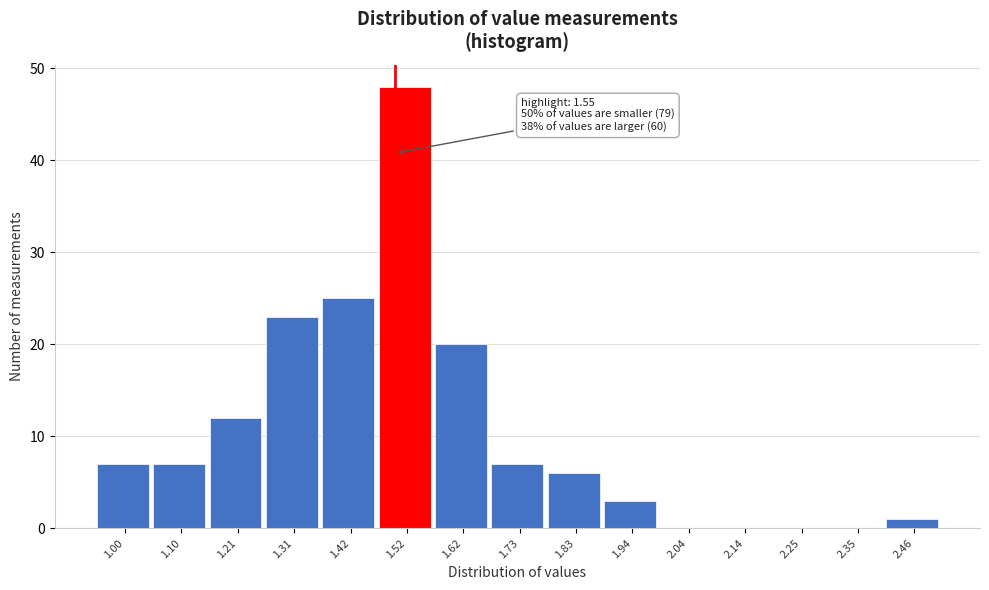

Reading left to right, list all the values displayed in this chart.

1.00=7	1.10=7	1.21=12	1.31=23	1.42=25	1.52=48	1.62=20	1.73=7	1.83=6	1.94=3	2.04=0	2.14=0	2.25=0	2.35=0	2.46=1